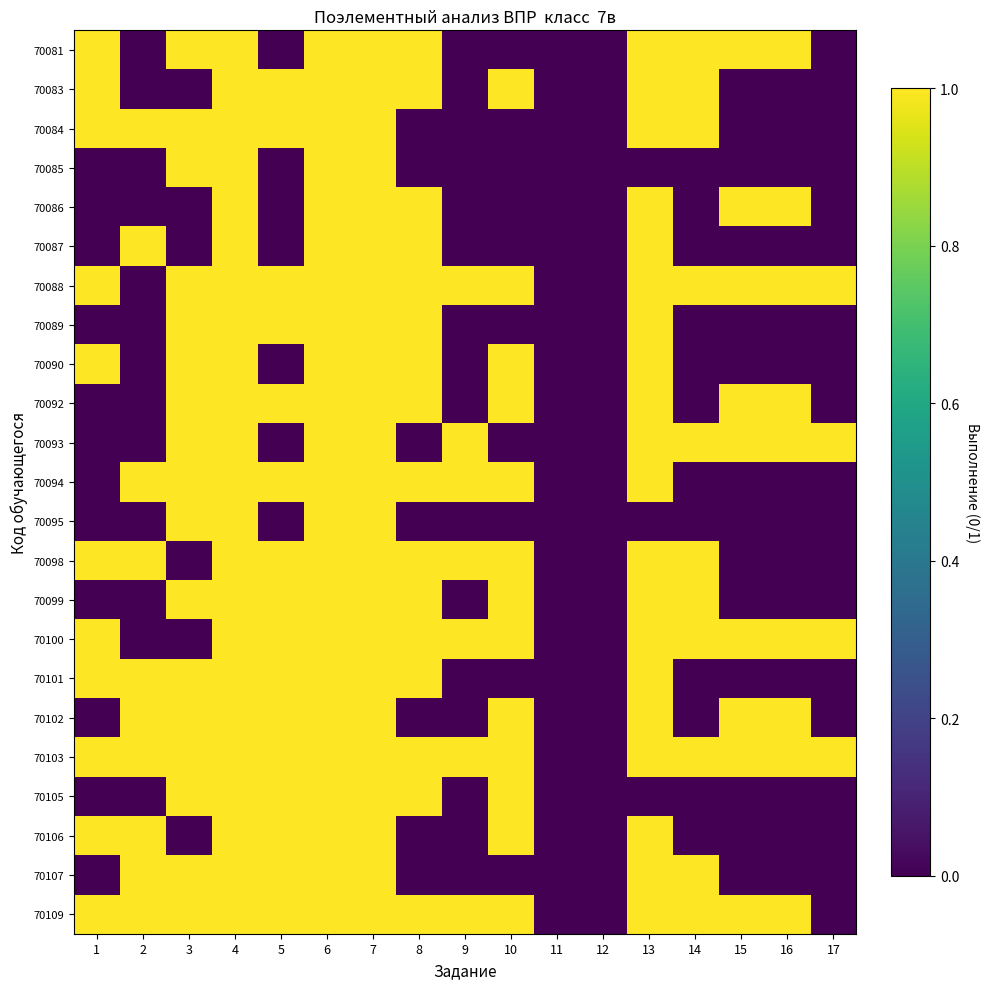

At which category does the chart reach its minimum across all series?

2